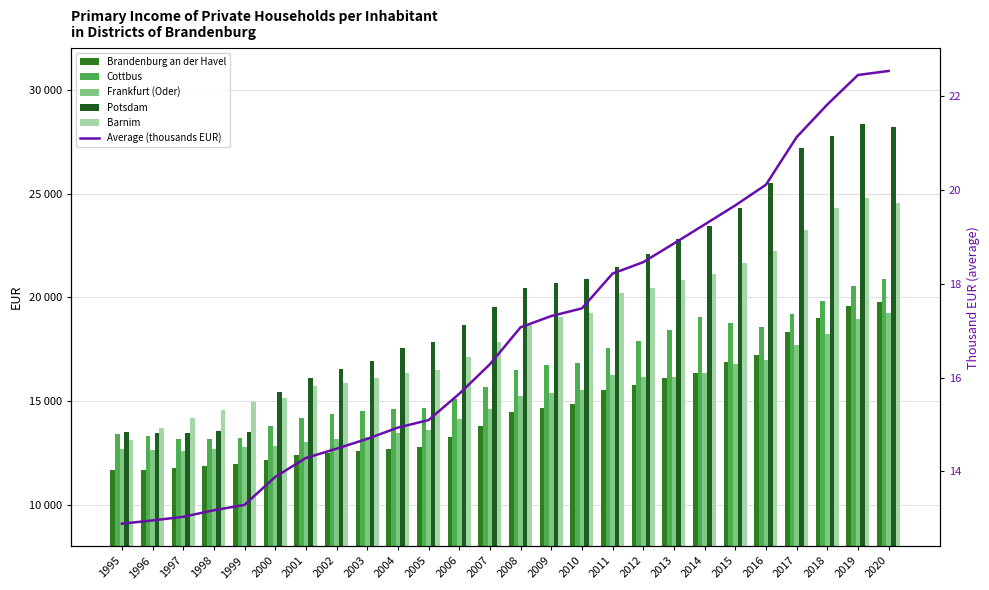

How many distinct data groups are displayed?

6